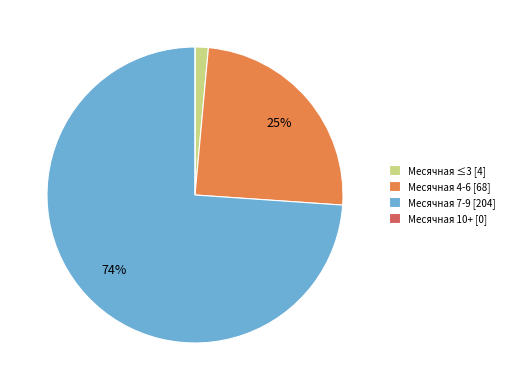

Which category has the biggest portion of the pie?

Месячная 7-9 [204]